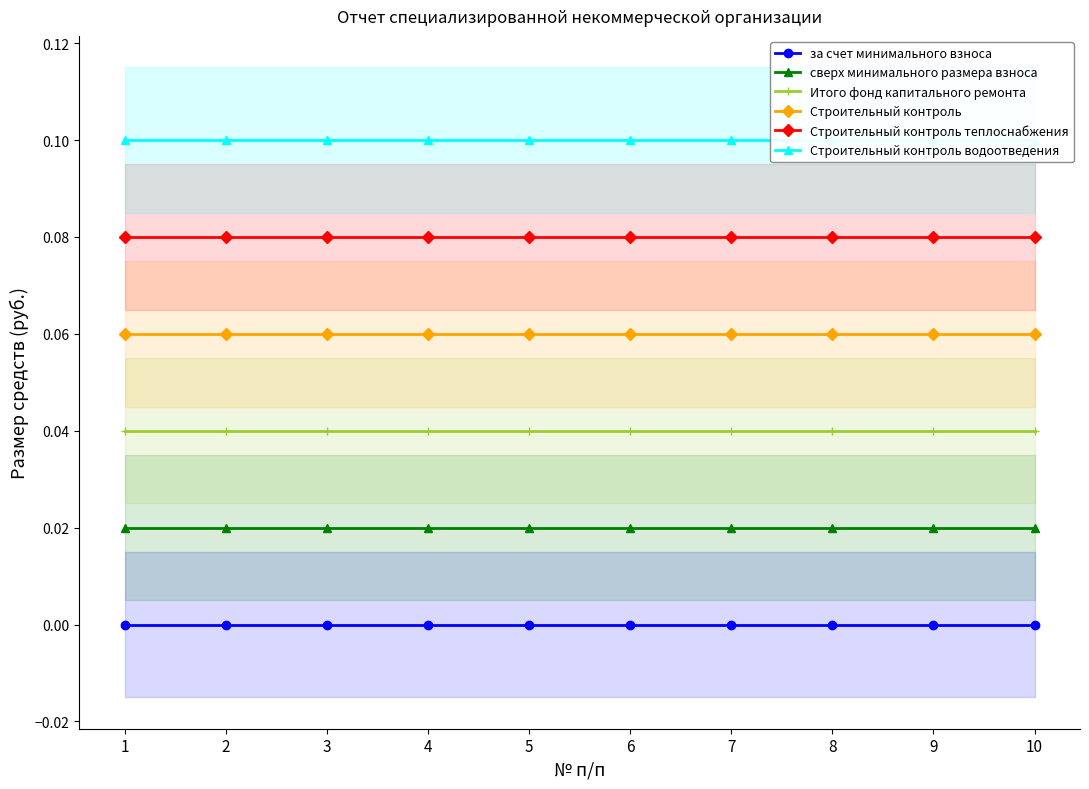

Between 1 and 7, which series saw the biggest shift?

за счет минимального взноса